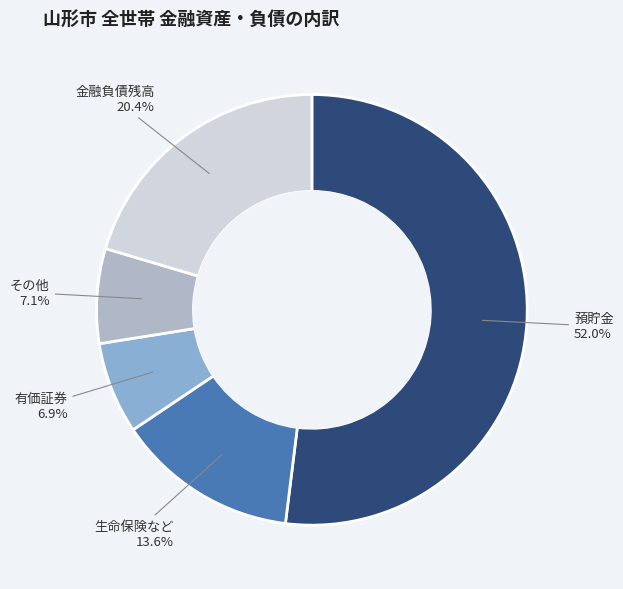

Is it true that 預貯金 is 42% of the pie?

False